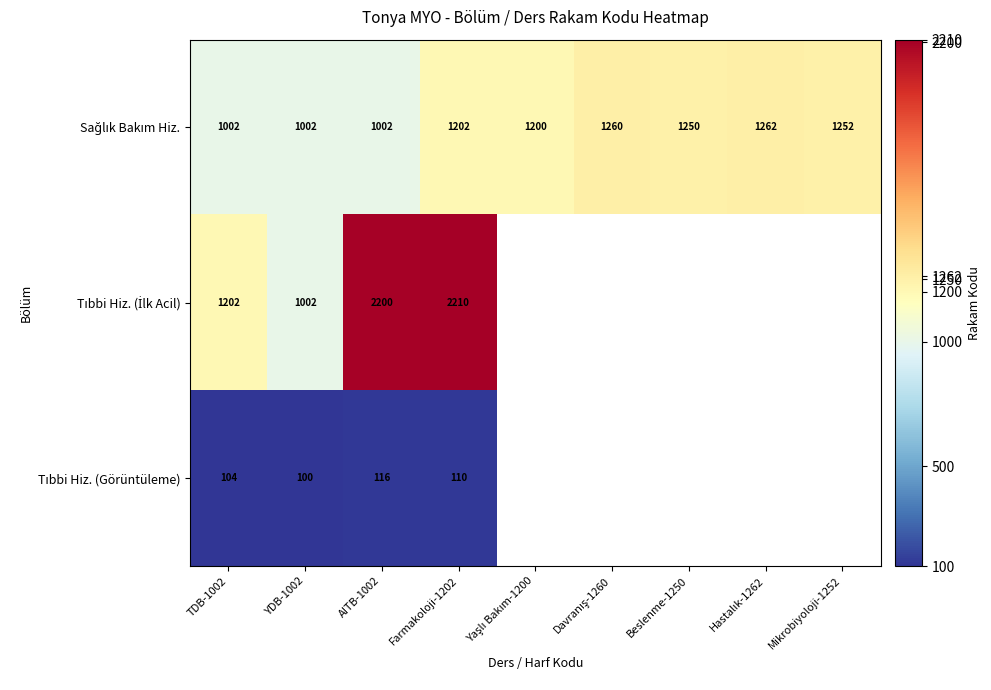

Where is Tıbbi Hiz. (İlk Acil) nearest to the value 1606?

TDB-1002